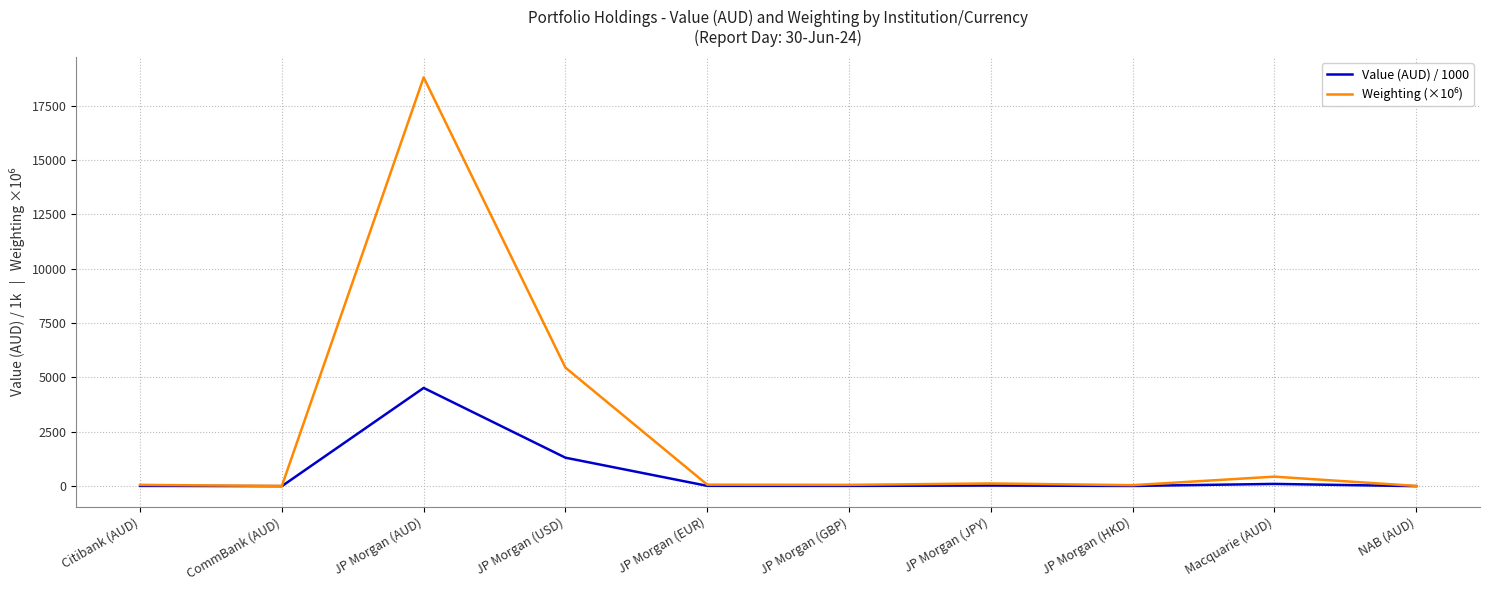

How many lines are shown in the chart?

2